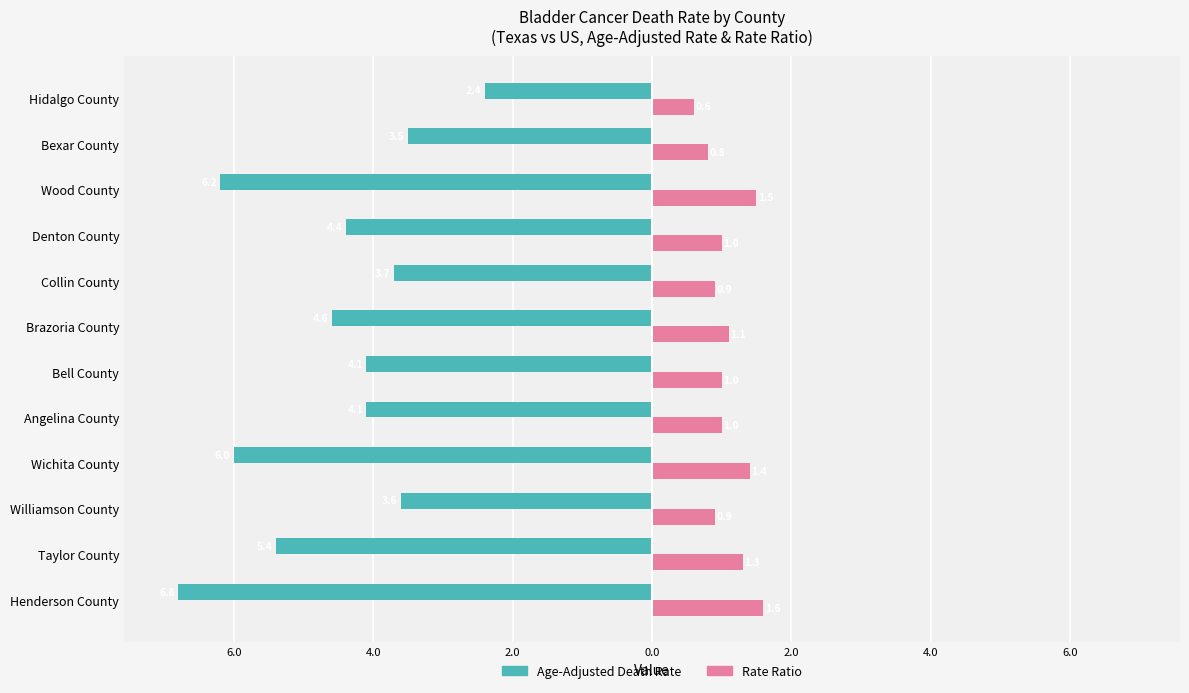

What are all the series names shown in the legend?

Age-Adjusted Death Rate, Rate Ratio